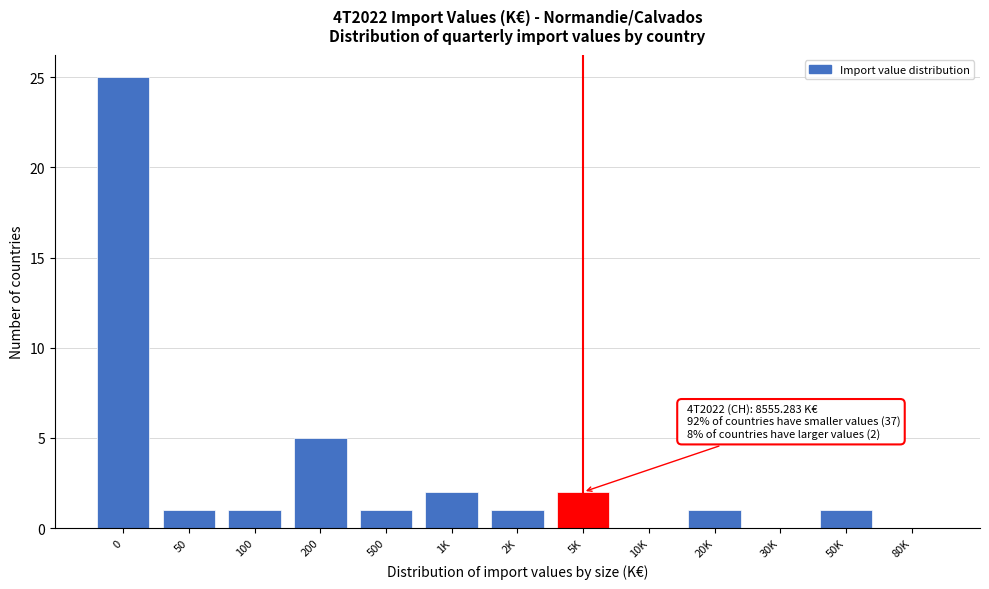

Reading left to right, what are all the values shown in this chart?

0=25	50=1	100=1	200=5	500=1	1K=2	2K=1	5K=2	10K=0	20K=1	30K=0	50K=1	80K=0